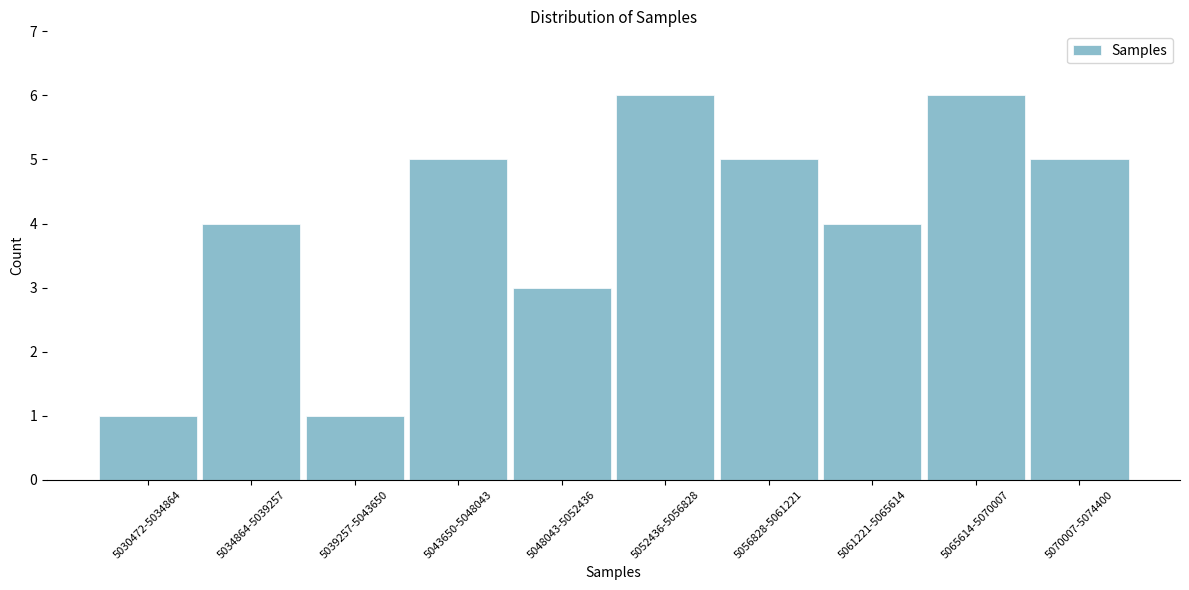

Reading left to right, what are all the values shown in this chart?

5030472-5034864=1	5034864-5039257=4	5039257-5043650=1	5043650-5048043=5	5048043-5052436=3	5052436-5056828=6	5056828-5061221=5	5061221-5065614=4	5065614-5070007=6	5070007-5074400=5